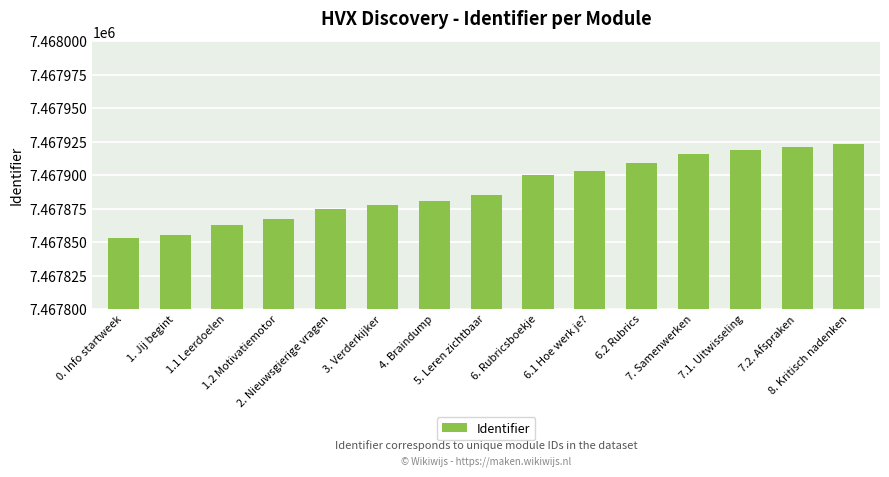

The value at 1. Jij begint is 7467855. True or false?

True